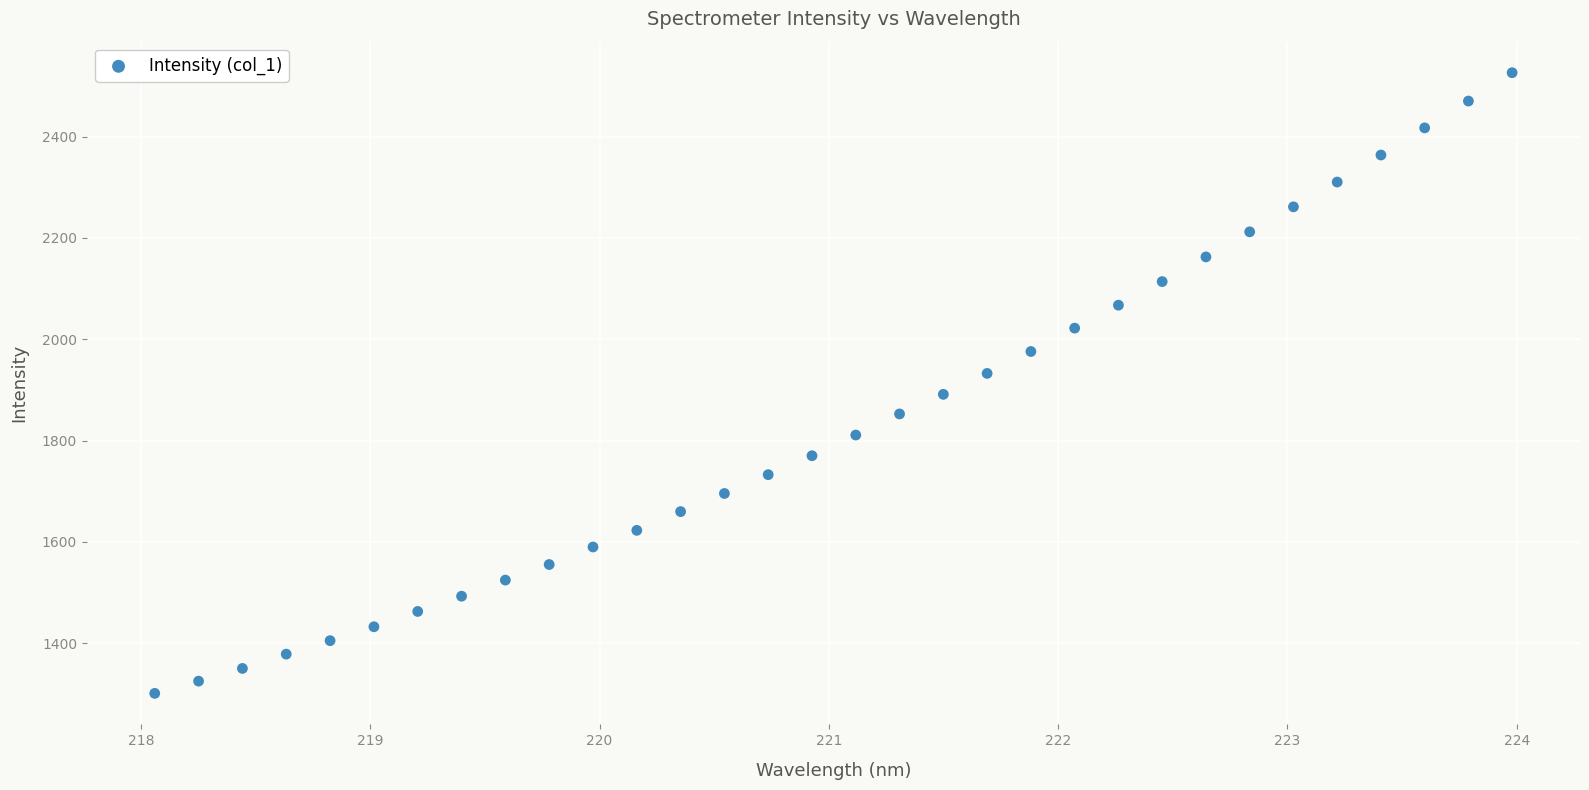

What is the range of Y values (max minus min)?

1225.8